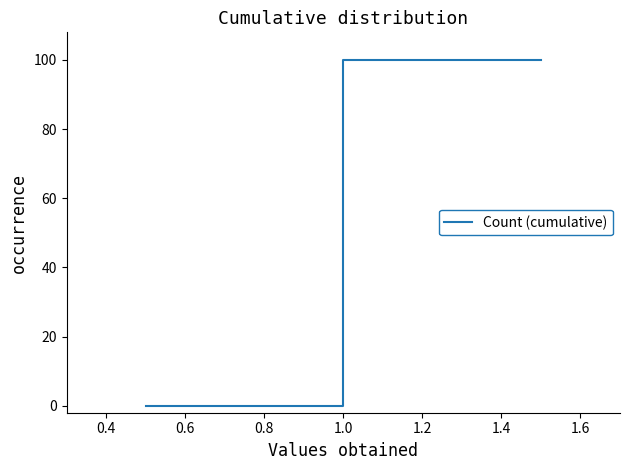

Reading right to left, transcribe all the data shown in this chart.

100	100	0	0